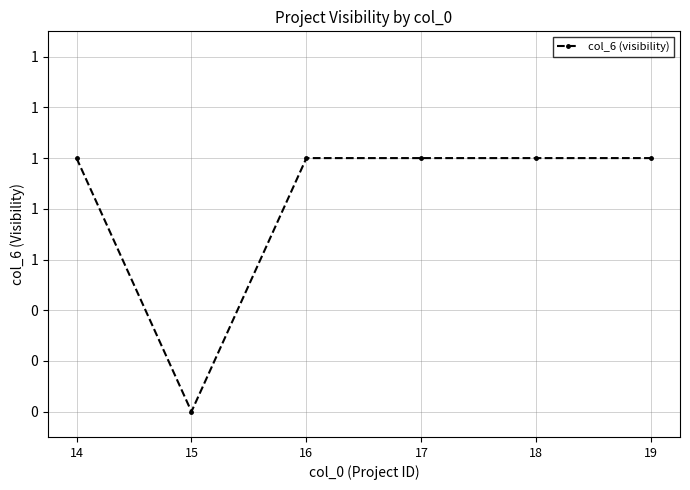

Does the chart have visible grid lines?

Yes